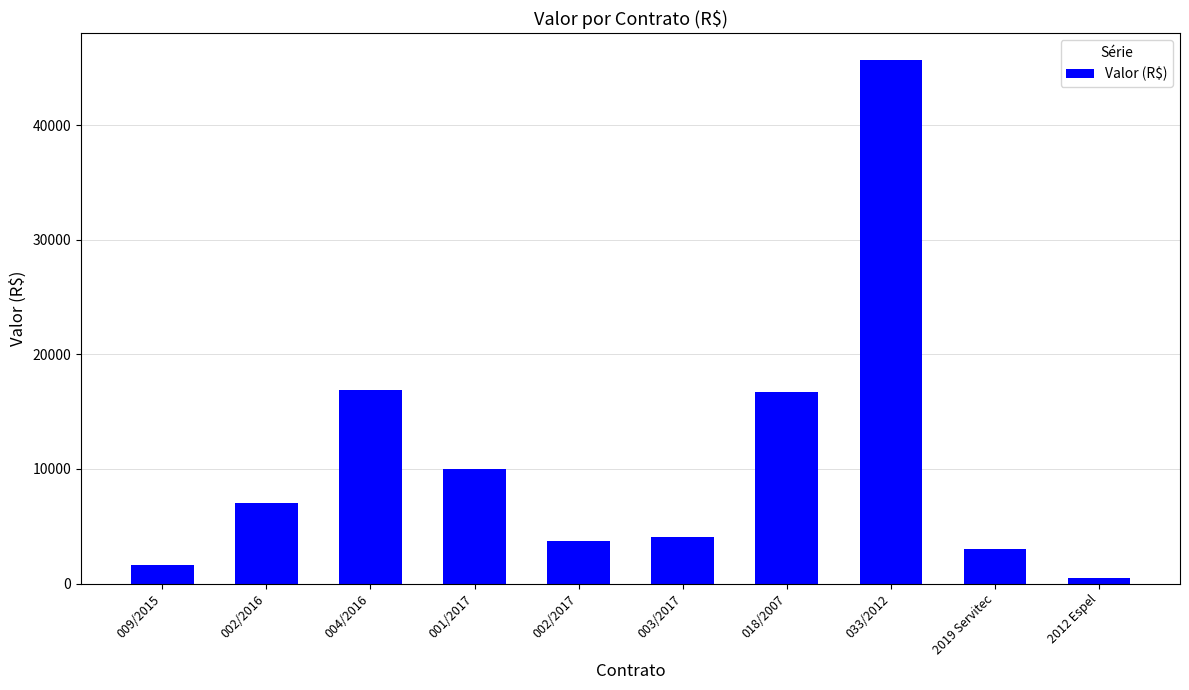

How many distinct data groups are displayed?

1